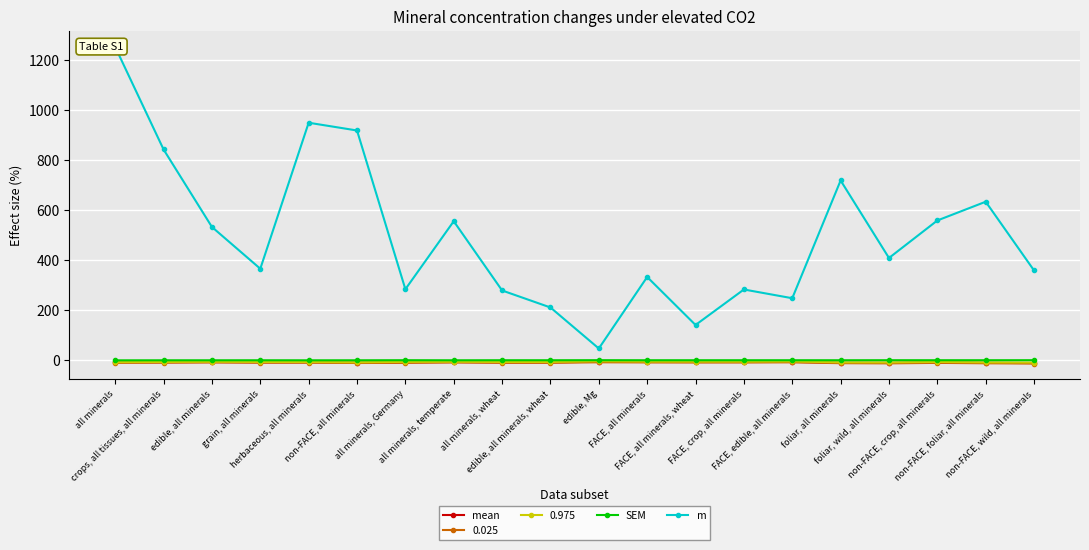

Between non-FACE, wild, all minerals and edible, all minerals, wheat, which is larger?

edible, all minerals, wheat